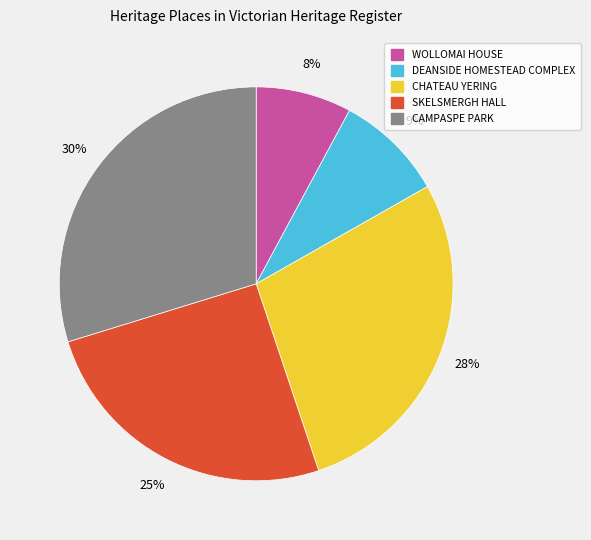

Rank the categories by value from highest to lowest.

CAMPASPE PARK, CHATEAU YERING, SKELSMERGH HALL, DEANSIDE HOMESTEAD COMPLEX, WOLLOMAI HOUSE